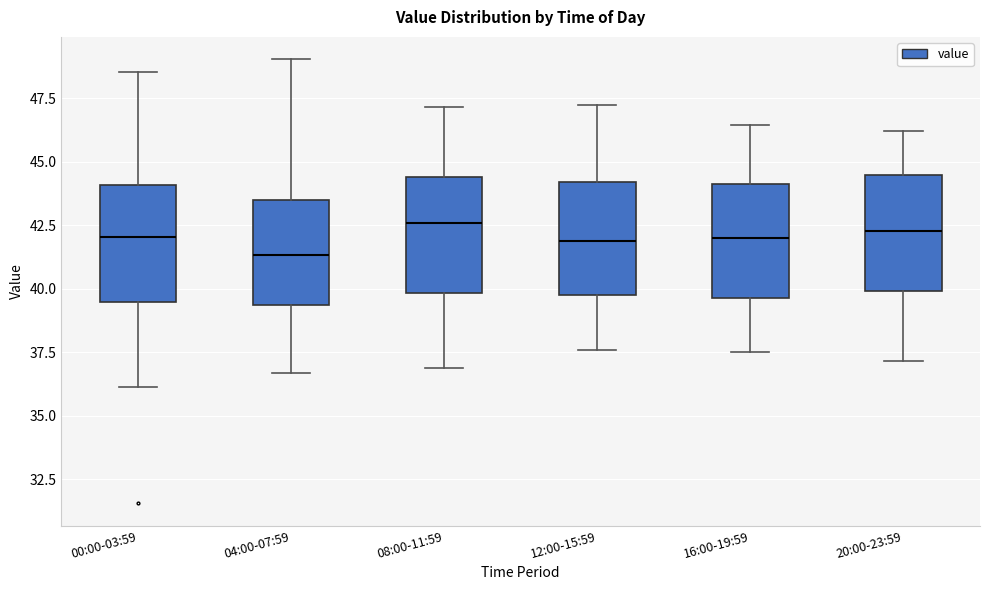

Where does the upper whisker of the box for 08:00-11:59 end on the y-axis? The values are not printed on the chart, so give them approximately, as read against the axis.

47.0